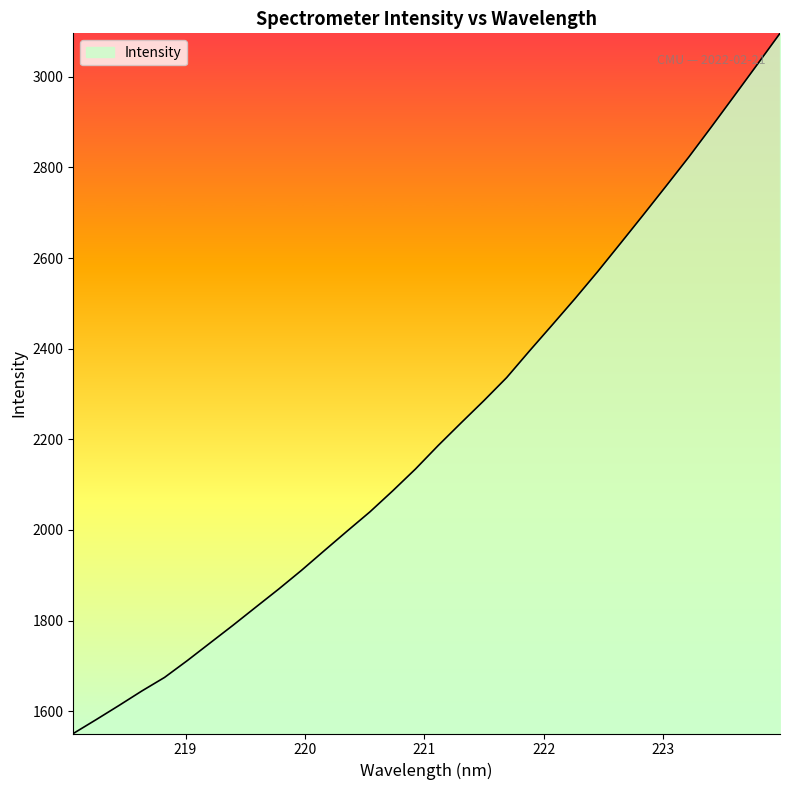

What is the minimum value shown in the chart?

1550.9